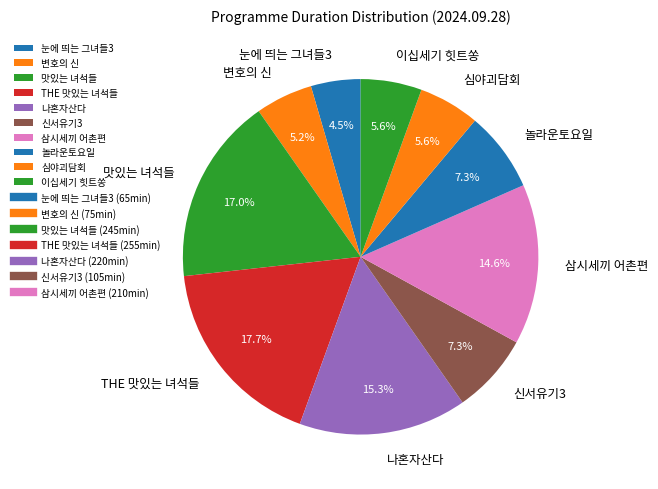

How many slices are in this pie chart?

10